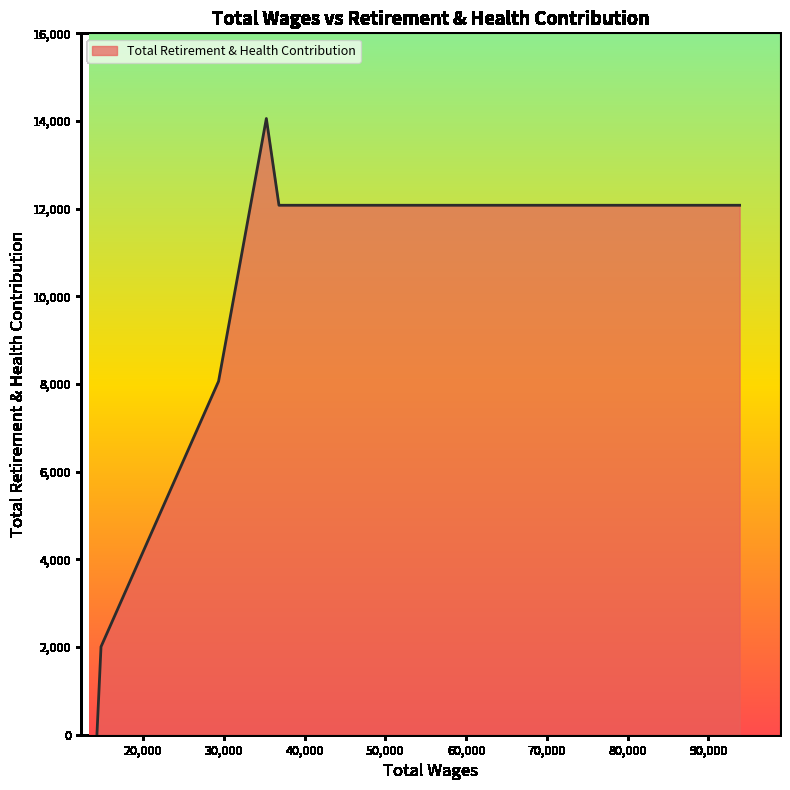

True or false: there are more than 2 points higher than both neighbors.

False